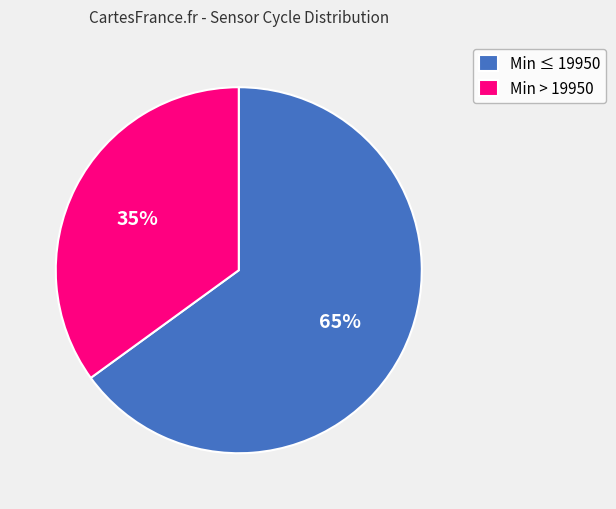

To the nearest percent, what percentage of the pie is Min ≤ 19950?

65%